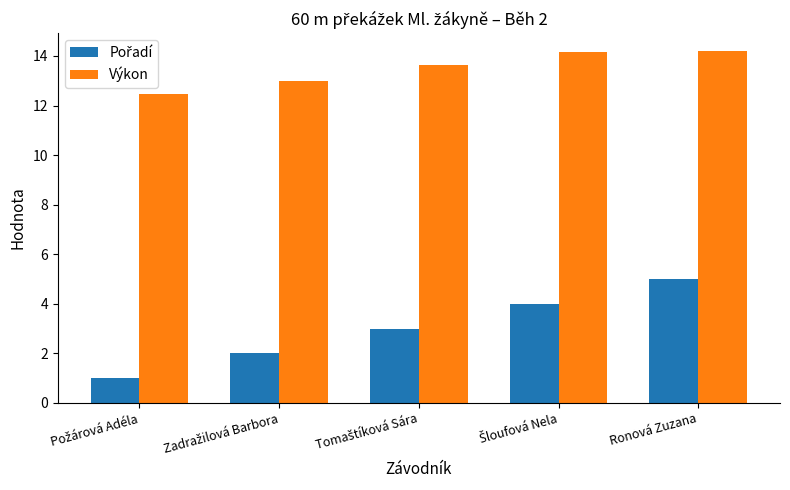

At which category is the sum across all series the highest?

Ronová Zuzana